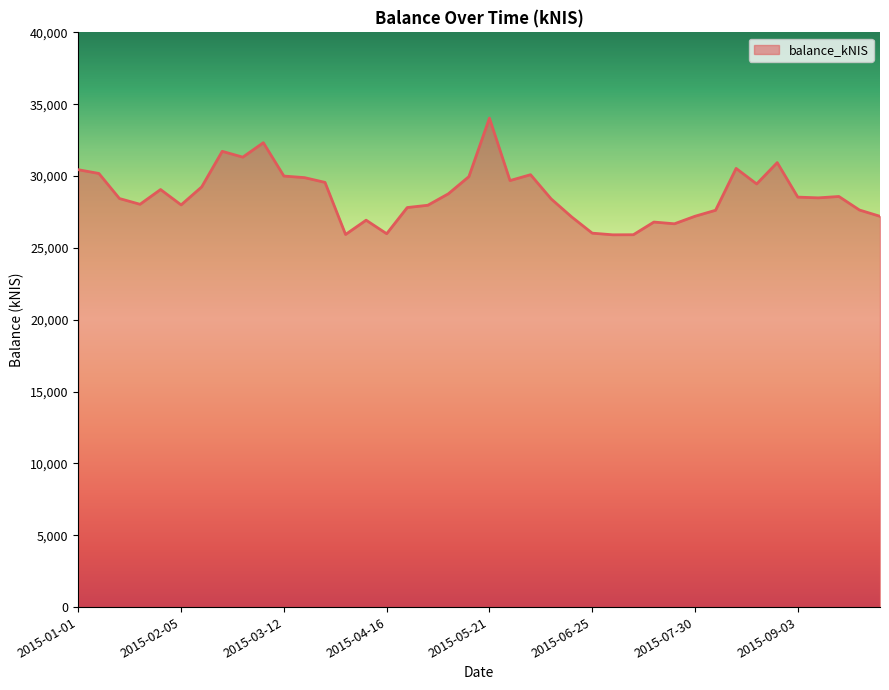

What is the average value?

28710.3